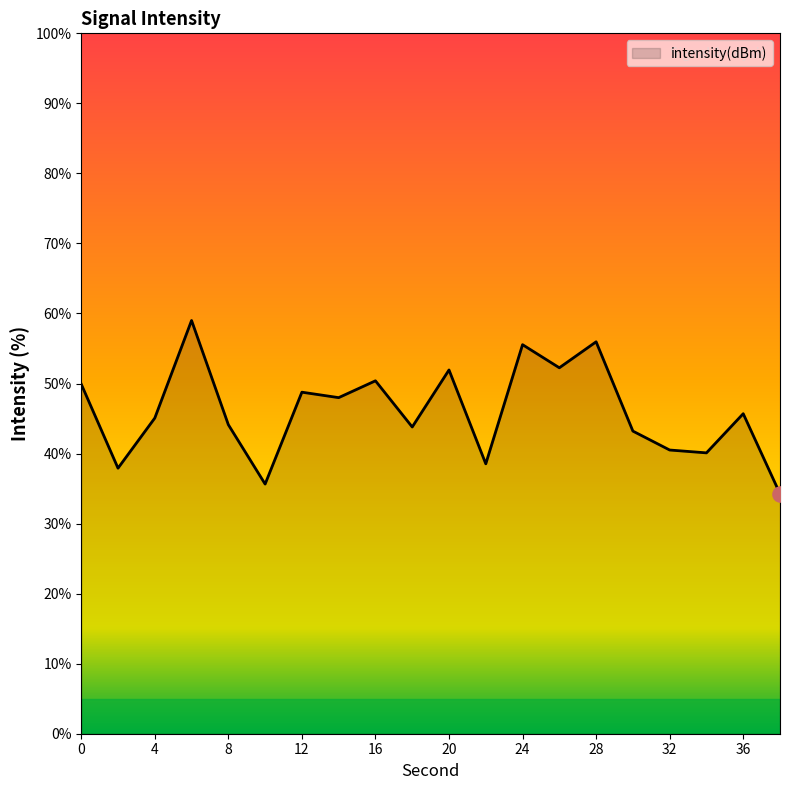

What is the difference between the maximum and minimum values?

24.7